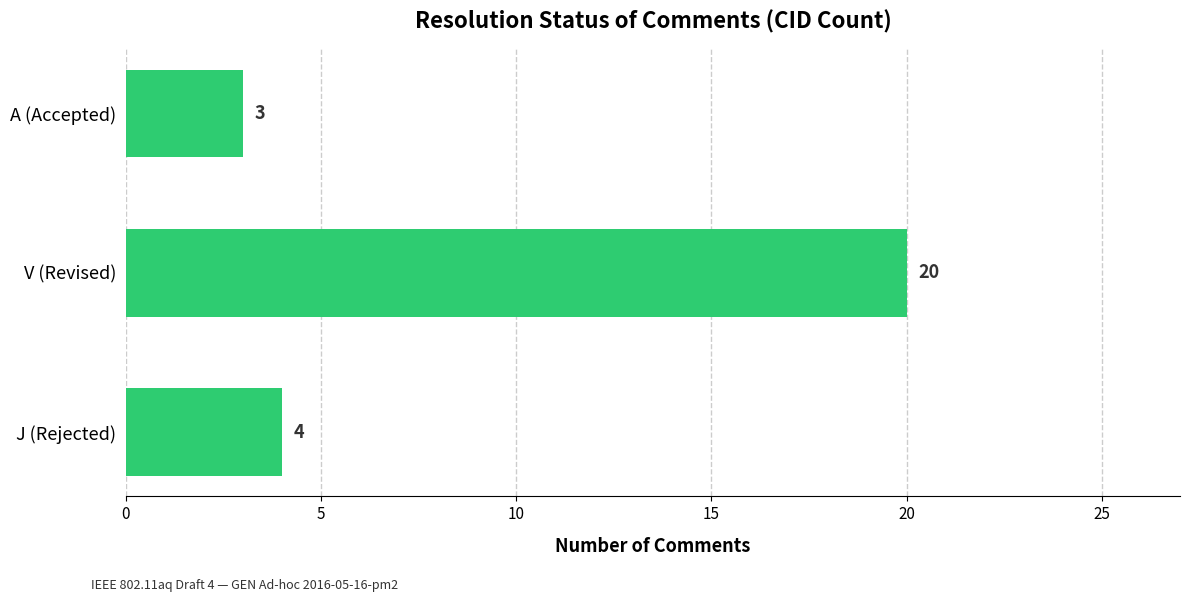

Does the chart contain any negative values?

No